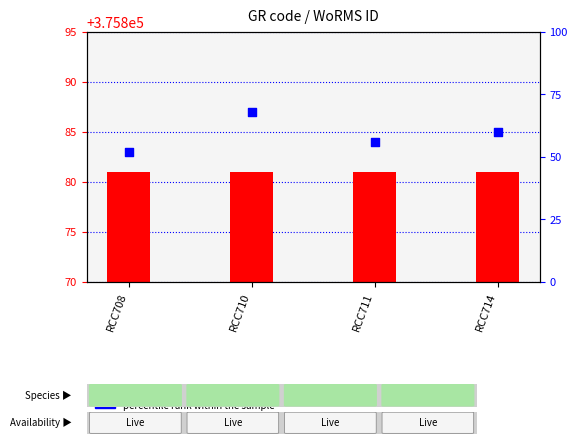

Which series contains the highest Y value?

percentile rank within the sample